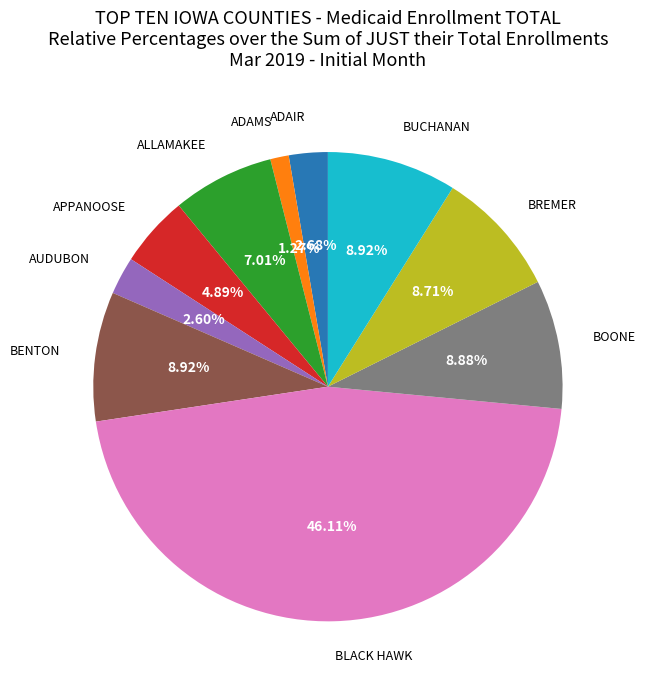

To the nearest percent, what is the average slice percentage?

10%